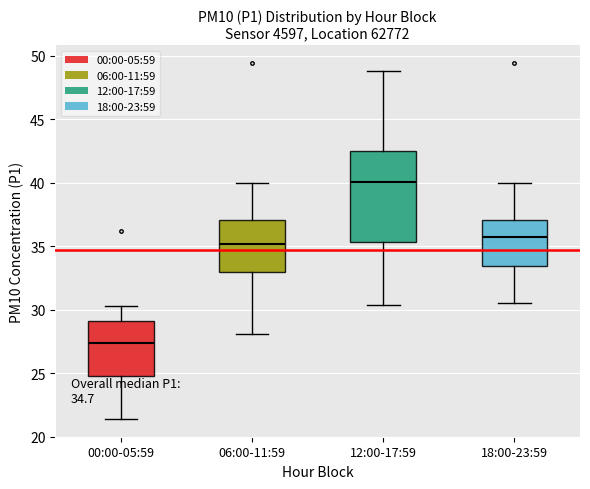

Comparing the boxes themselves (not the whiskers), which one is the tallest?

12:00-17:59